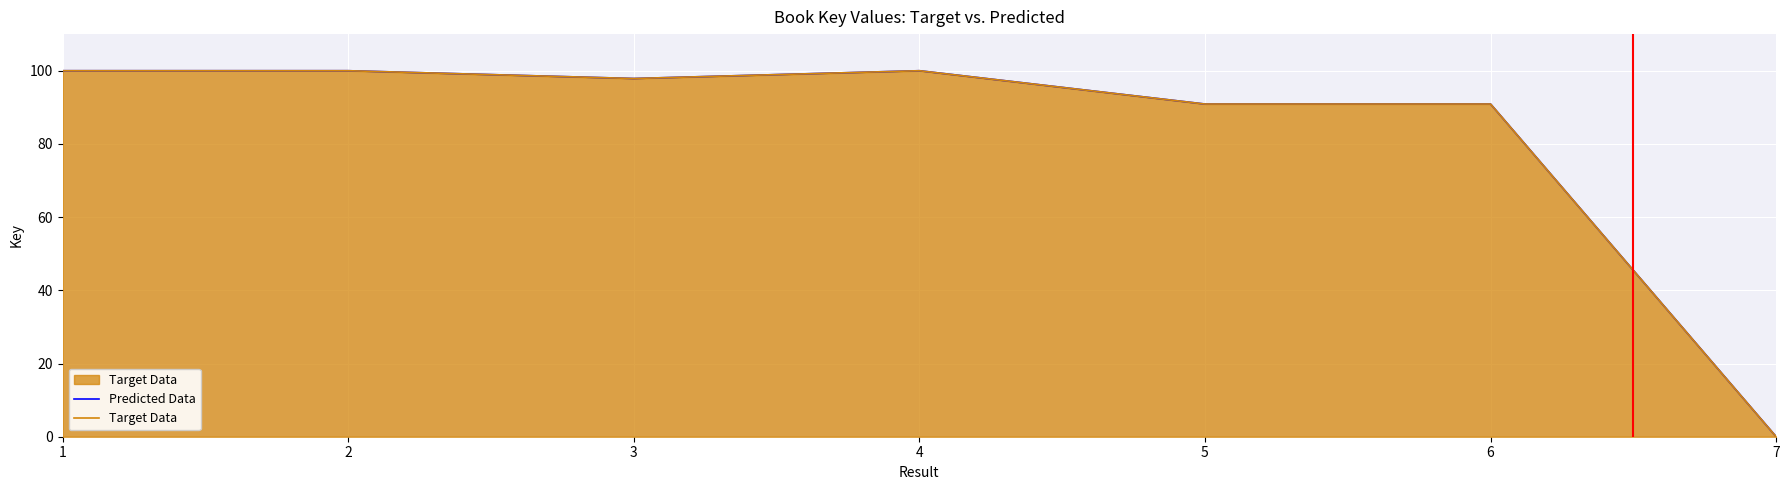

What are all the series names shown in the legend?

Predicted Data, Target Data